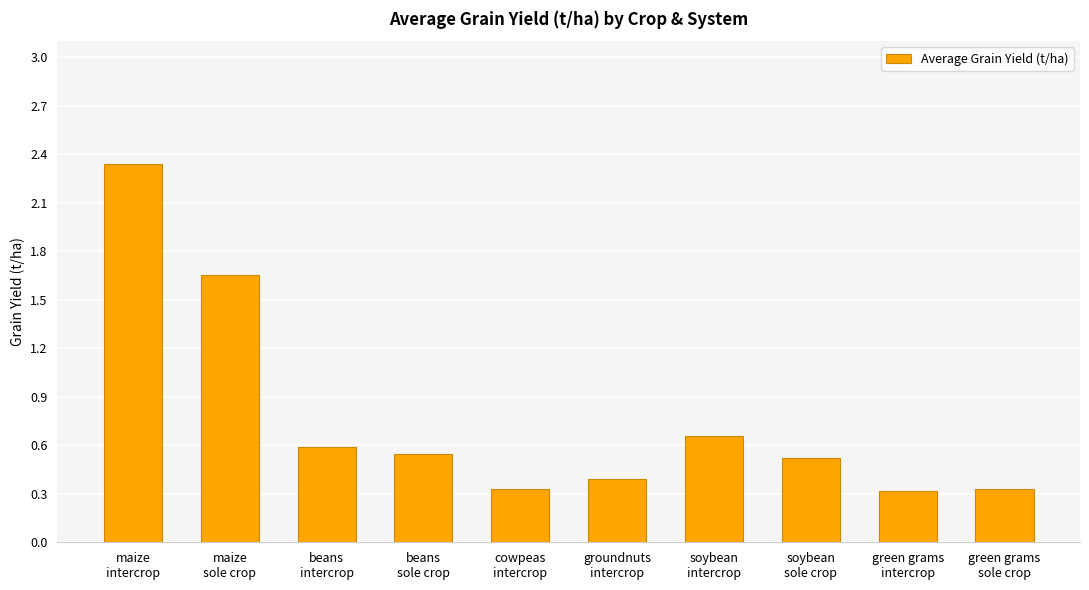

What is the minimum value shown in the chart?

0.3